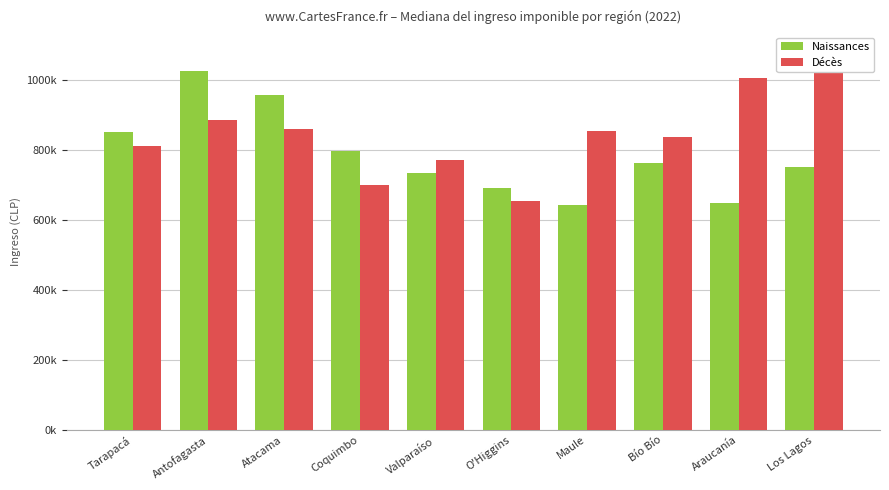

Which series has the largest range (max minus min)?

Décès